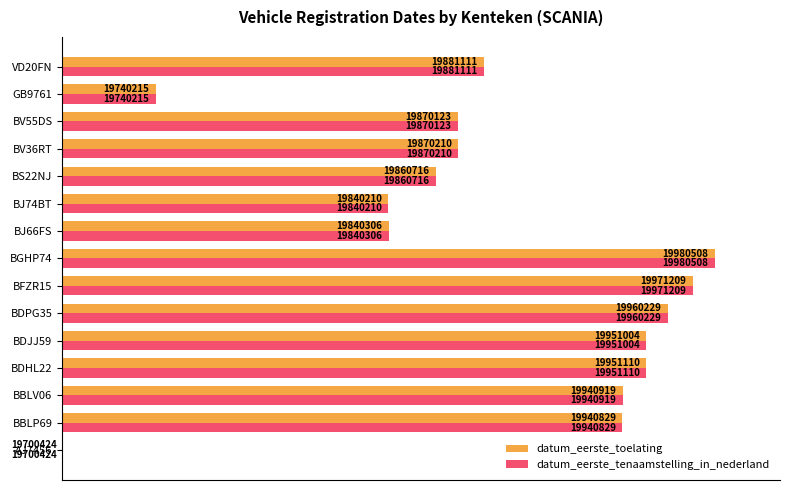

Which series has the largest range (max minus min)?

datum_eerste_toelating